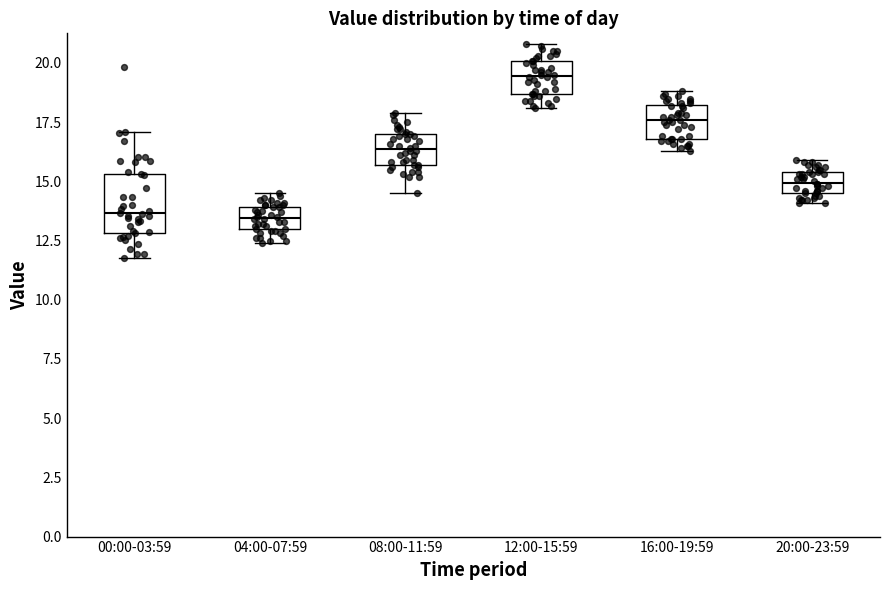

Comparing the boxes themselves (not the whiskers), which one is the tallest?

00:00-03:59